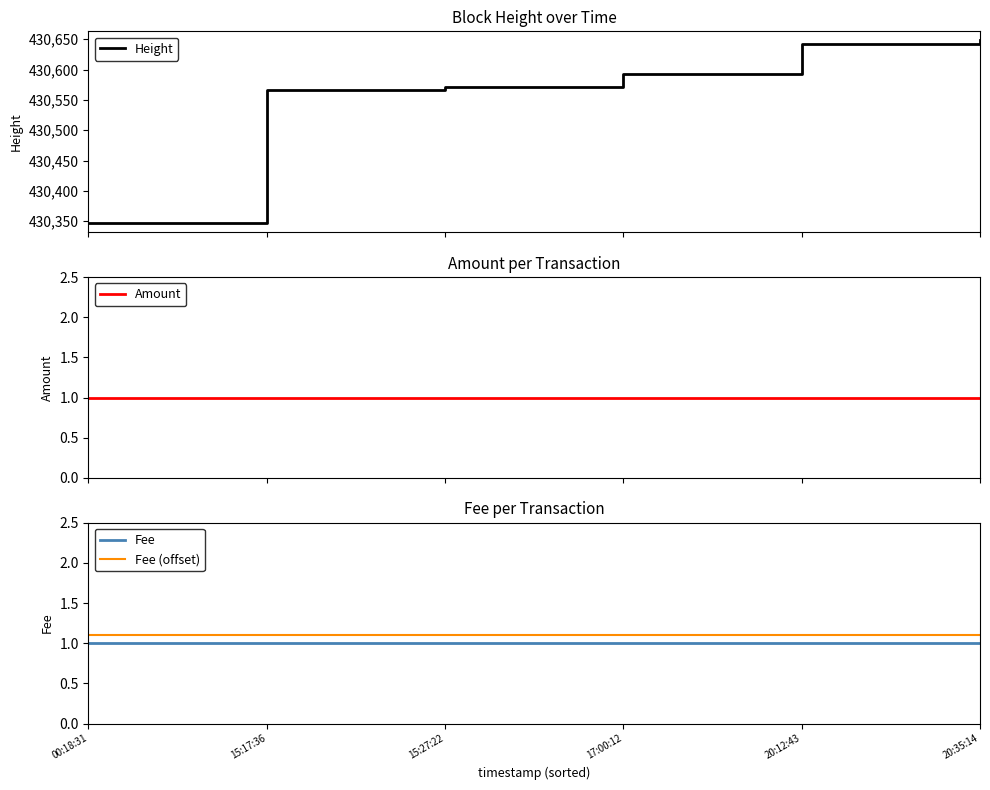

True or false: Fee has more than 0 points higher than both neighbors.

False